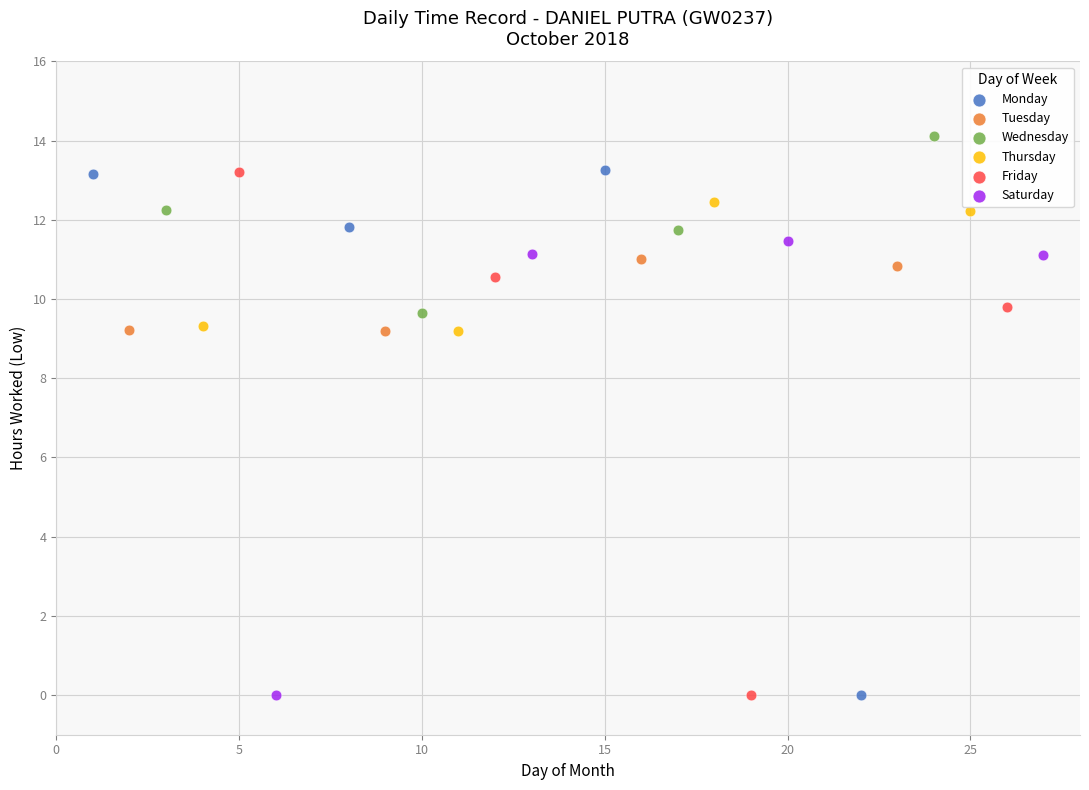

Which series contains the highest Y value?

Wednesday